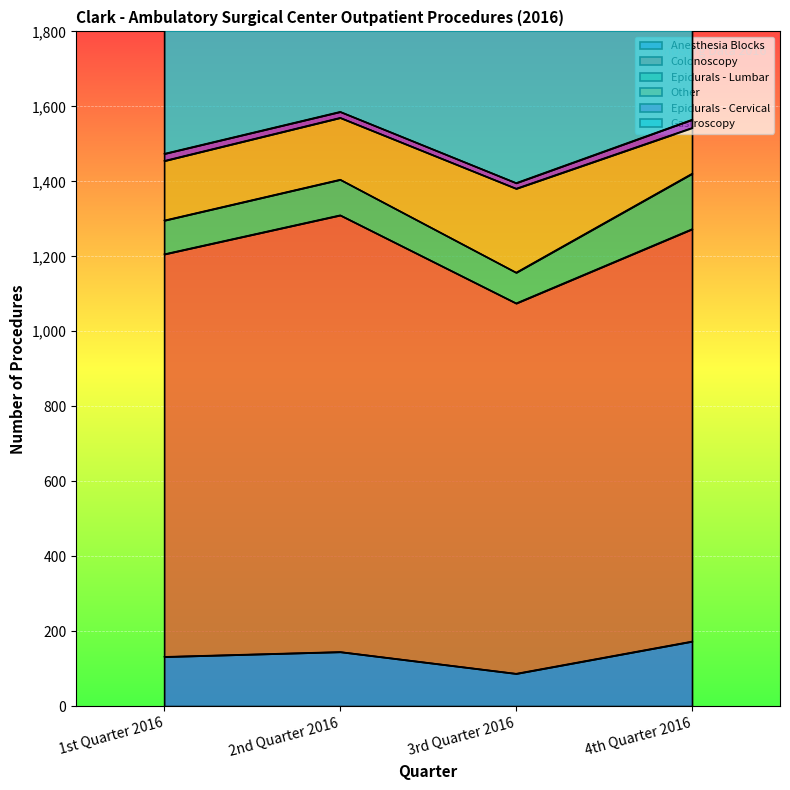

Is the value of Anesthesia Blocks at 1st Quarter 2016 greater than the value of Epidurals - Cervical at 1st Quarter 2016?

Yes